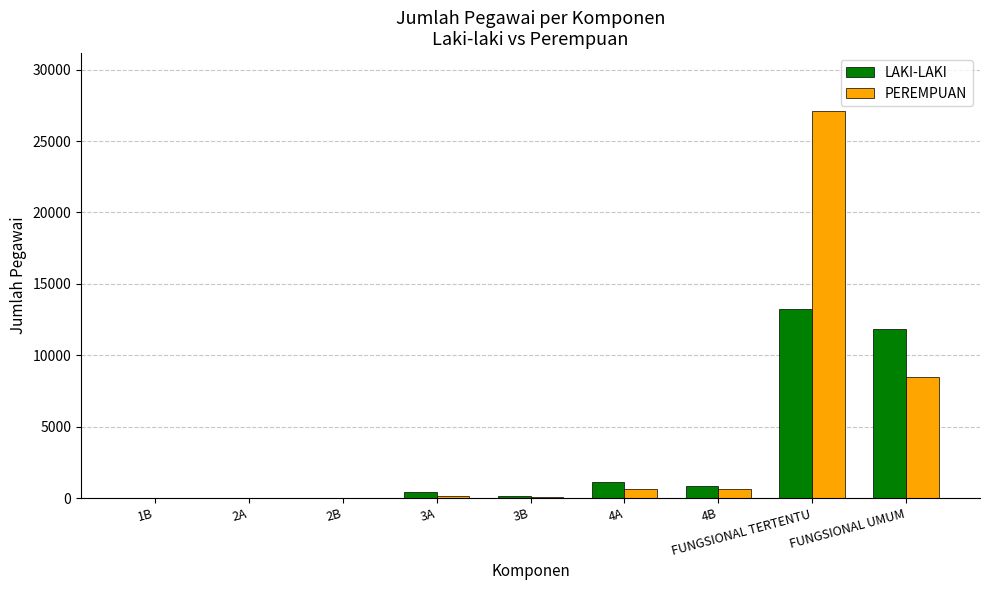

Which category has the highest value in the PEREMPUAN series?

FUNGSIONAL TERTENTU